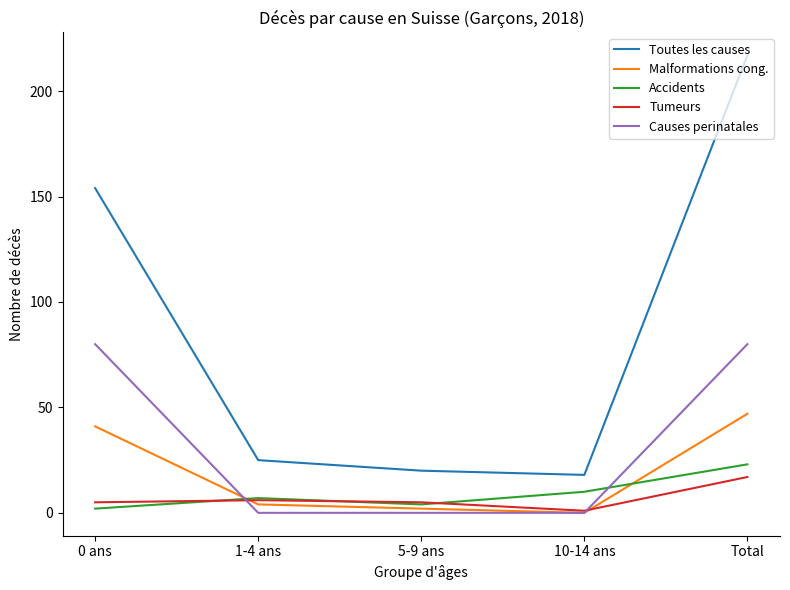

What is the difference between the highest and lowest values at 10-14 ans?

18